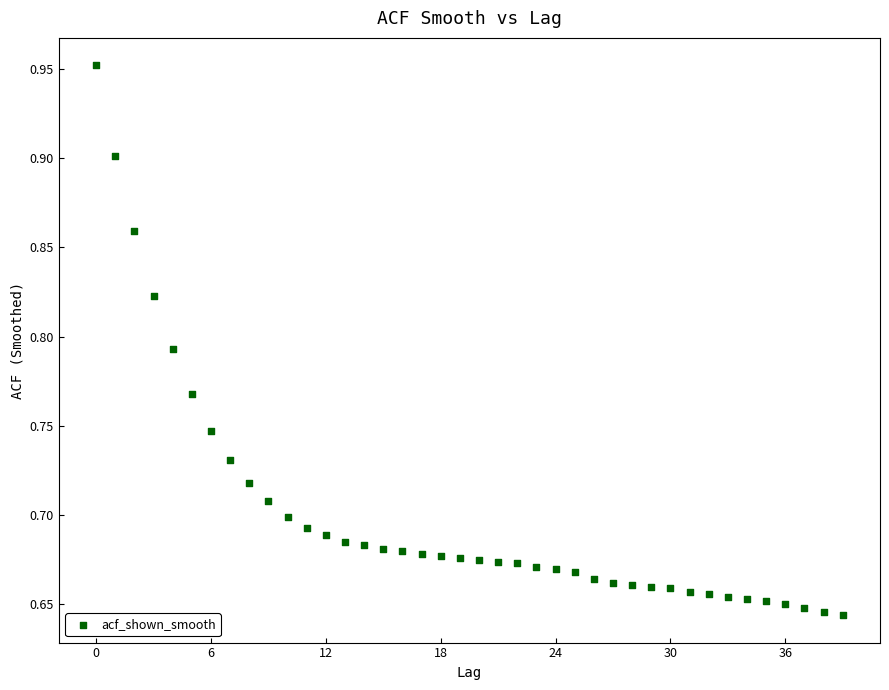

What is the range of Y values (max minus min)?

0.3